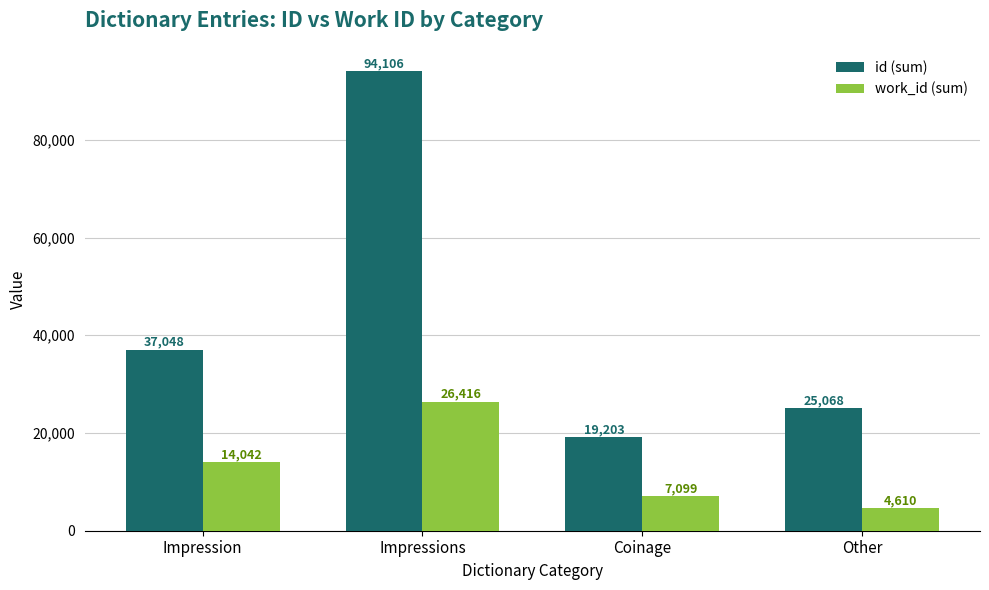

List the series in order of their peak value, highest first.

id (sum), work_id (sum)